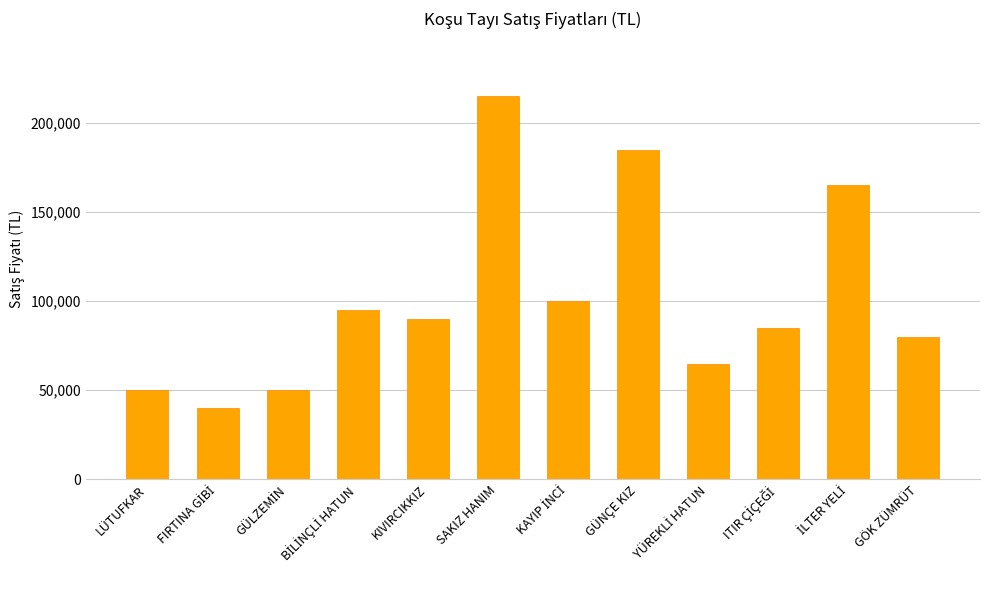

The chart shows a value of 80000 at GÖK ZÜMRÜT. True or false?

True